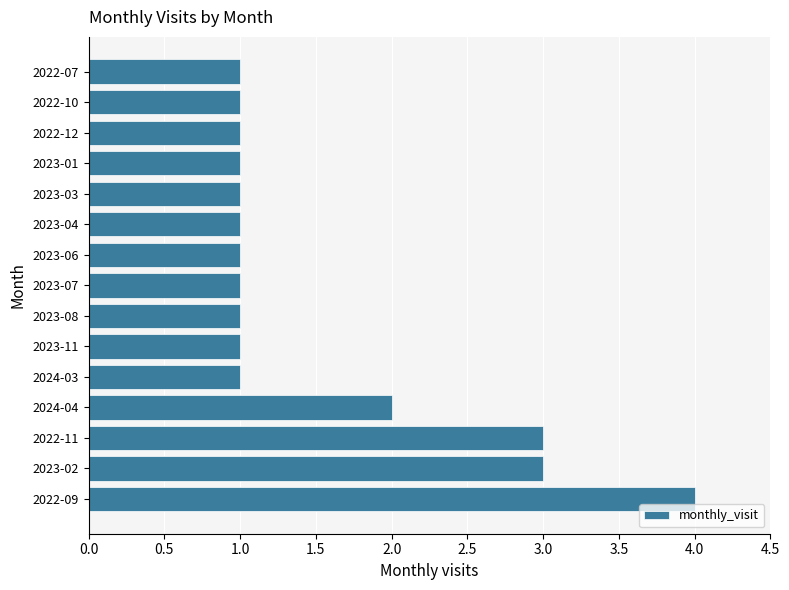

What is the maximum value shown in the chart?

4